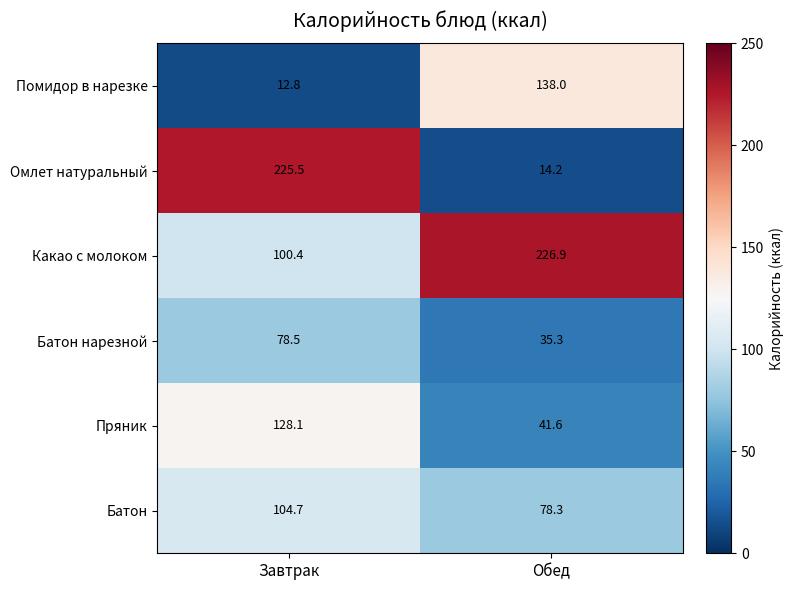

What is the sum of all Какао с молоком values?

327.3